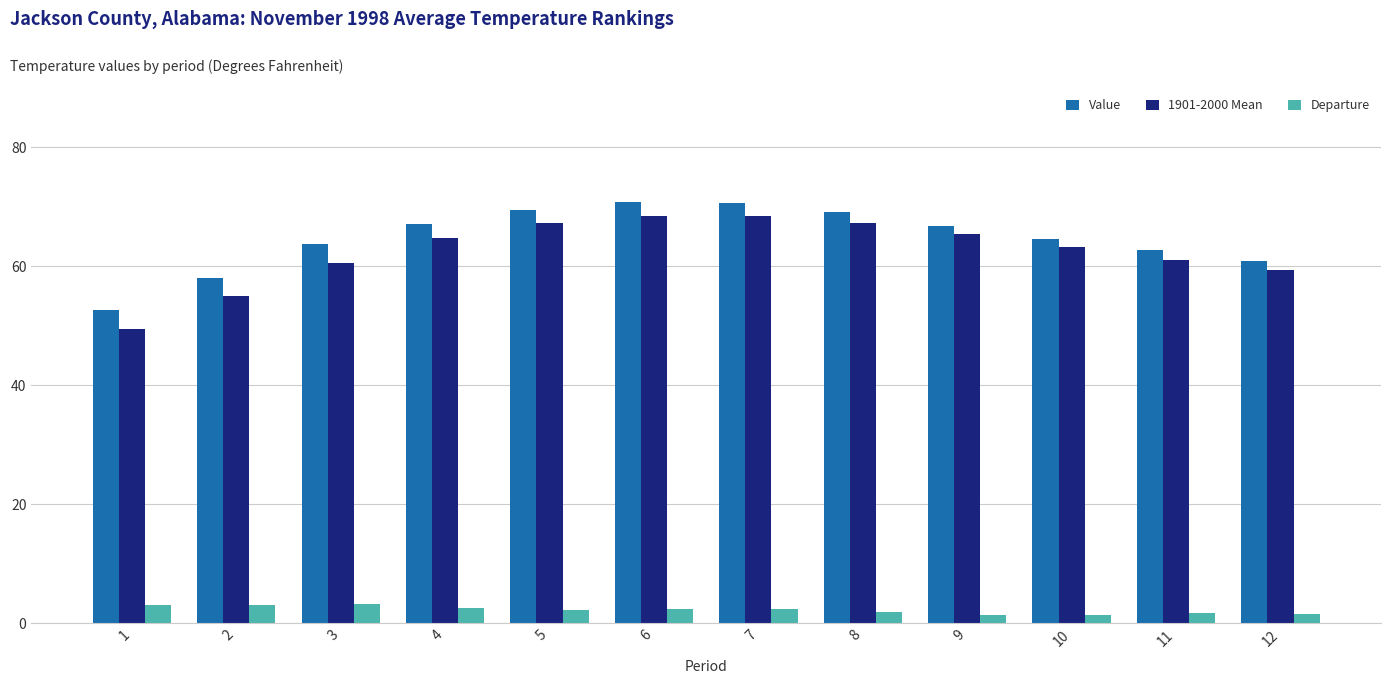

What is the maximum value for 1901-2000 Mean?

68.5